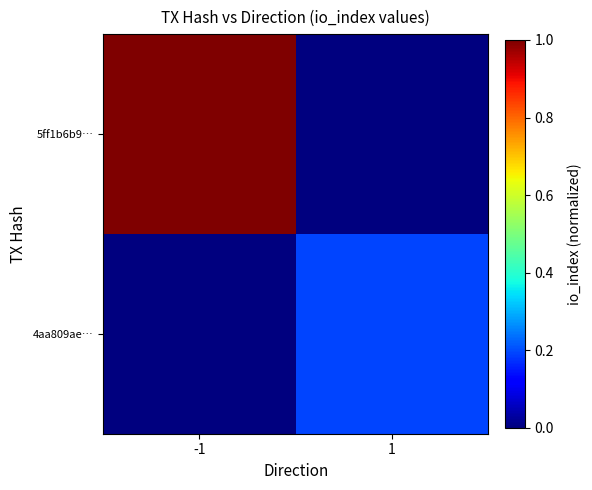

Reading left to right, what are all the values shown in this chart?

5ff1b6b9…: -1=1.0	1=0.0
4aa809ae…: -1=0.0	1=0.2